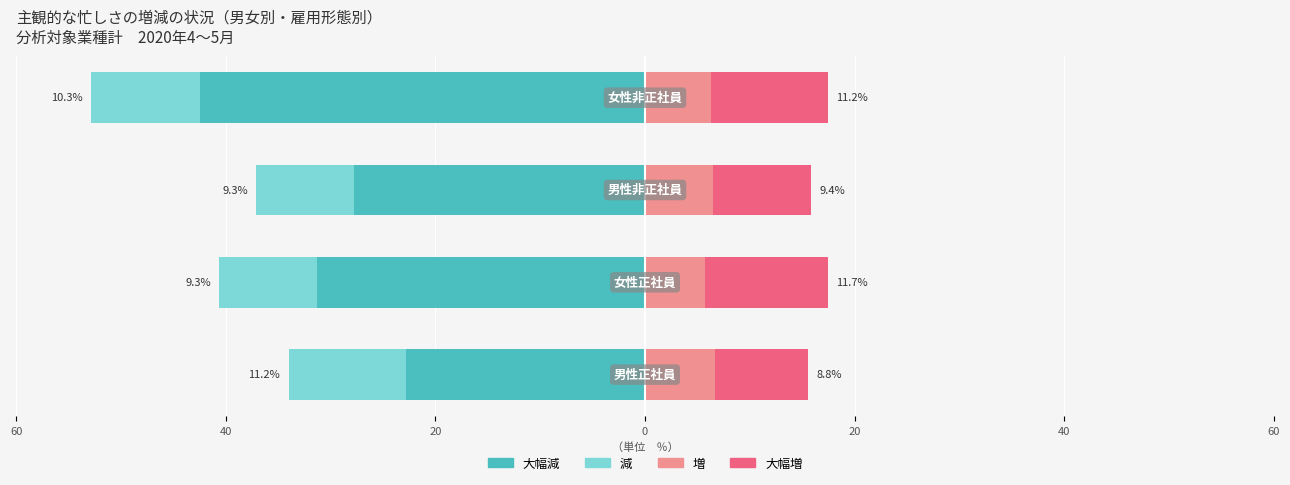

Which has a higher value, 60 or 20?

60